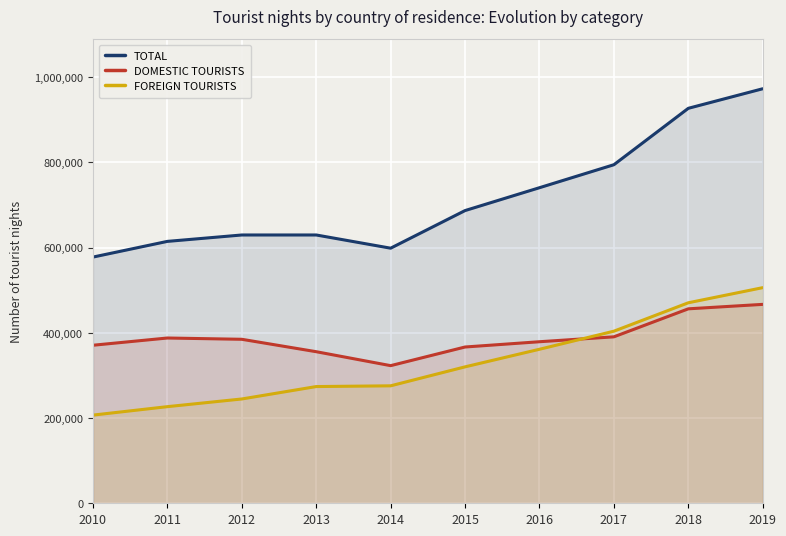

Which series changed the most between 2013 and 2017?

TOTAL